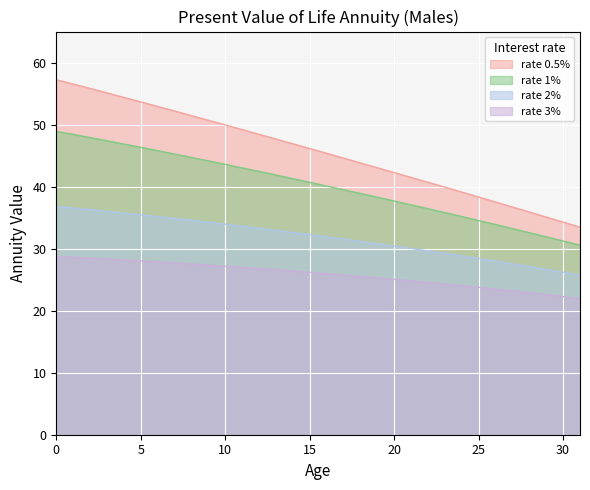

At 0, list the series in order from largest to smallest.

rate 0.5%, rate 1%, rate 2%, rate 3%